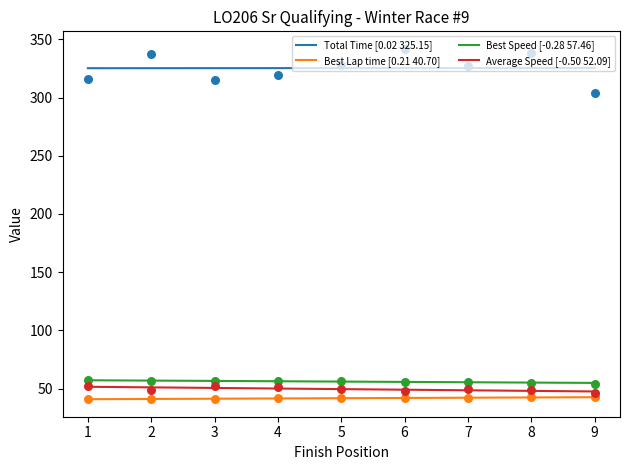

Which series contains the highest Y value?

Total Time